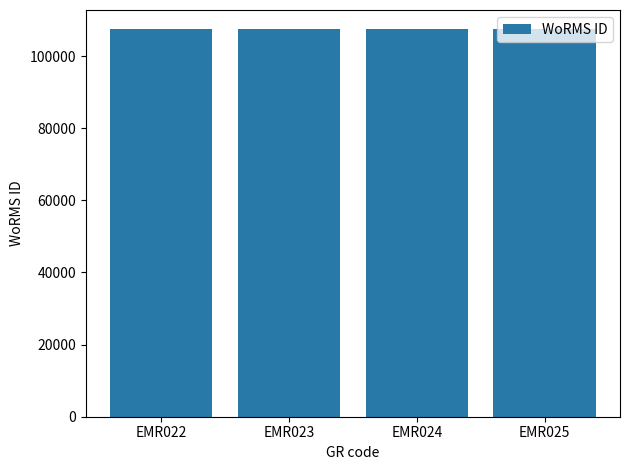

The value at EMR023 is 23886. True or false?

False